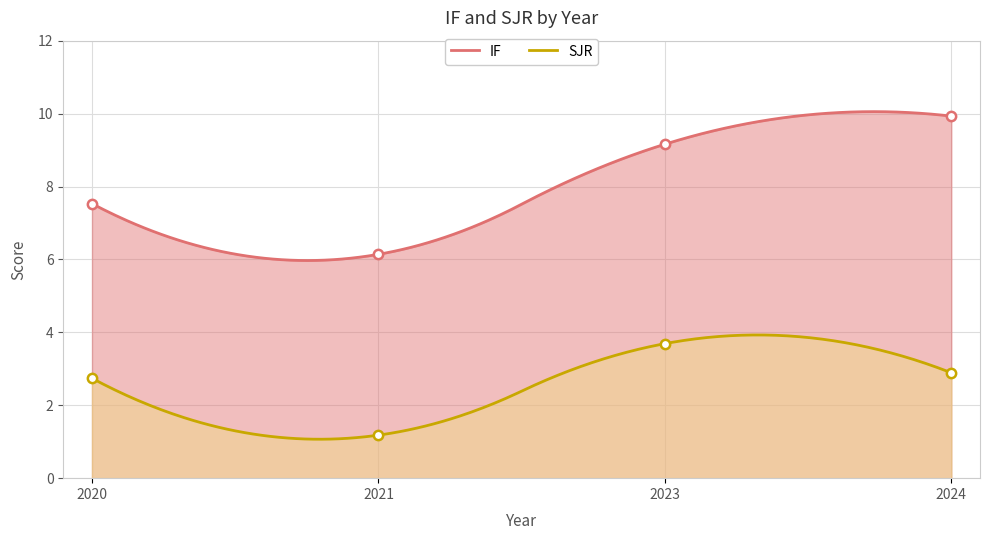

At which category is the sum across all series the highest?

2023